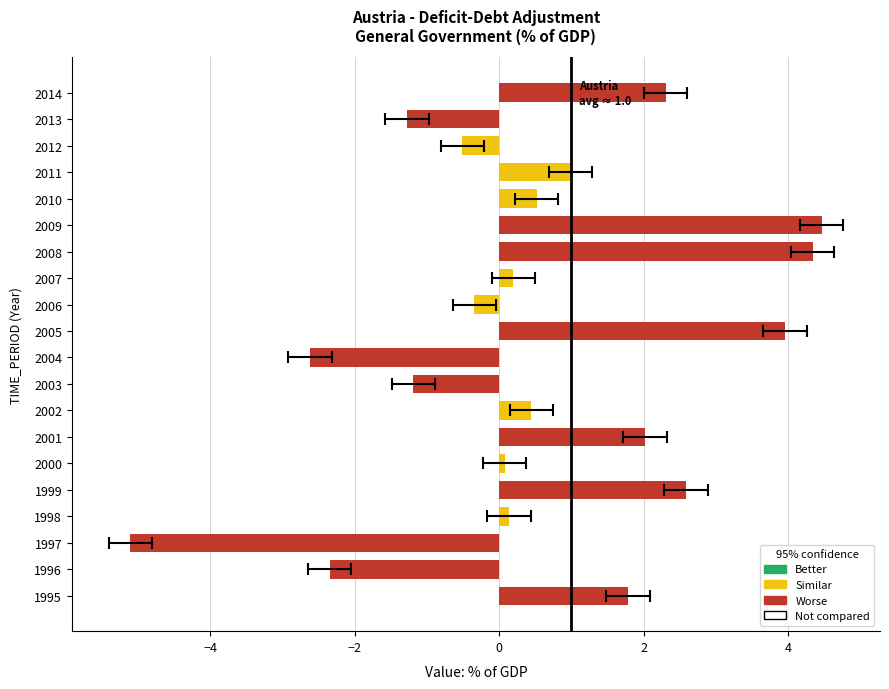

What is the minimum value shown in the chart?

-5.1